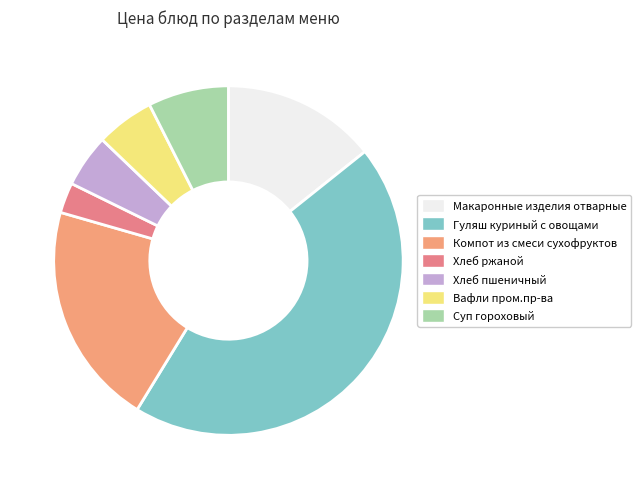

What is the largest slice in the pie chart?

Гуляш куриный с овощами